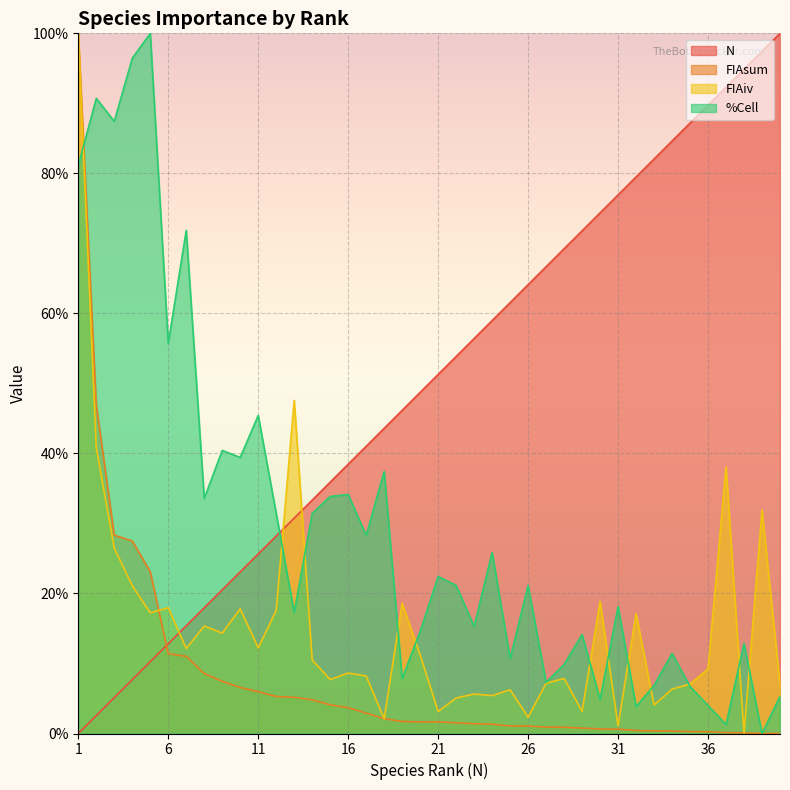

What is the difference between the maximum and minimum values in the FIAsum series?

100.0